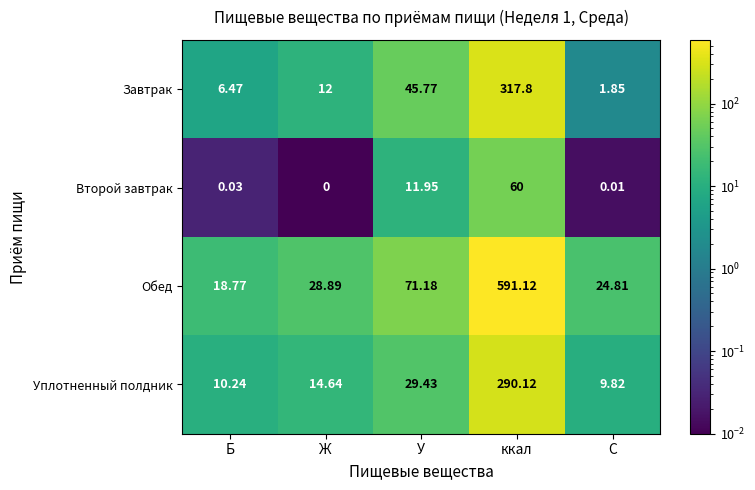

Rank the series by their maximum value, from lowest to highest.

Второй завтрак, Уплотненный полдник, Завтрак, Обед